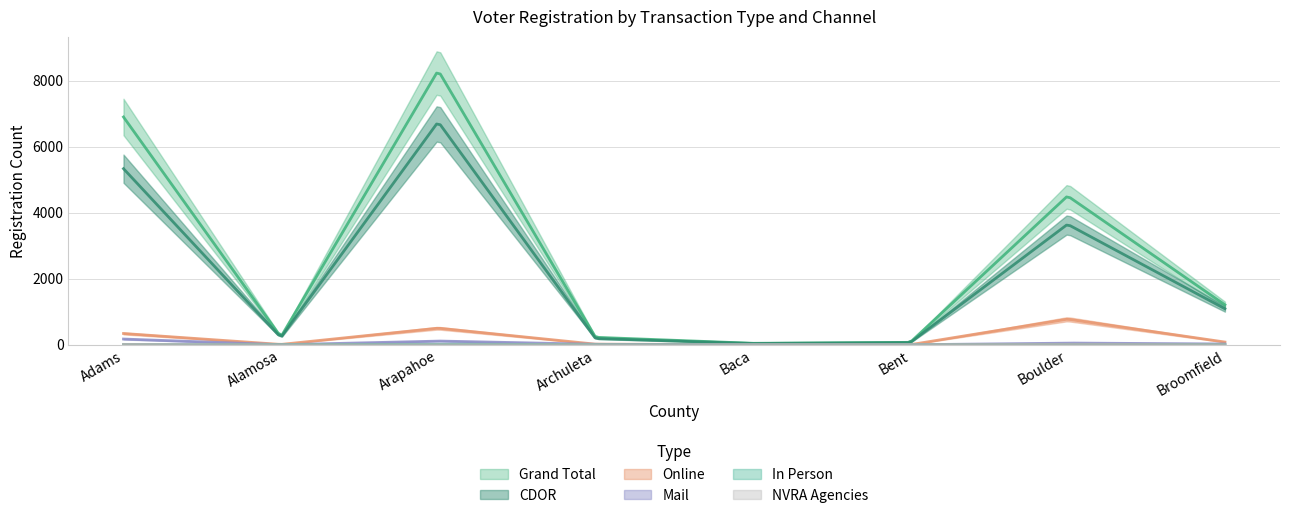

True or false: In Person has more than 1 interior local peaks.

True